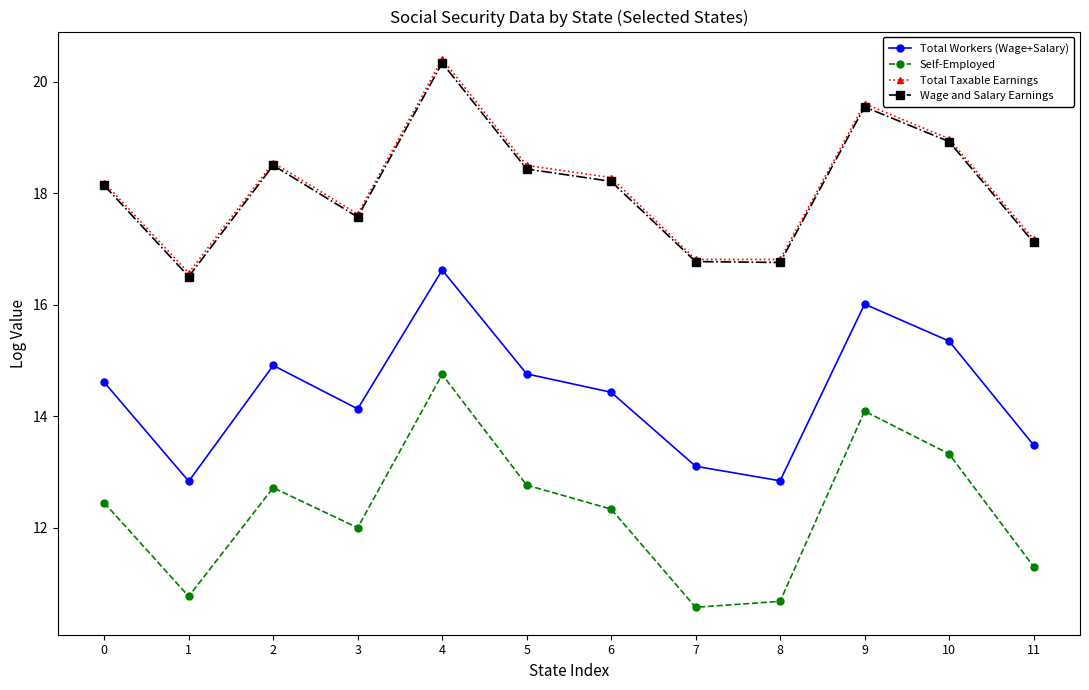

What is the average value of the Total Workers (Wage+Salary) series?

14.4